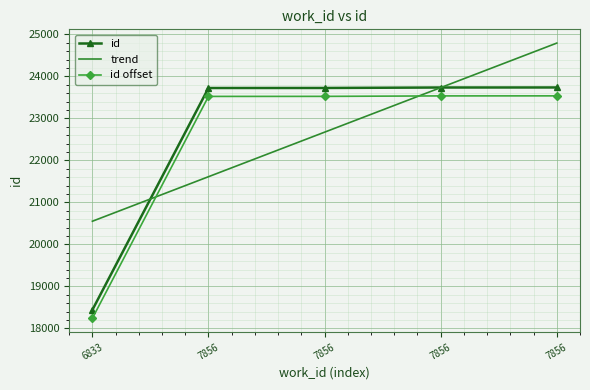

What are all the series names shown in the legend?

id, trend, id offset